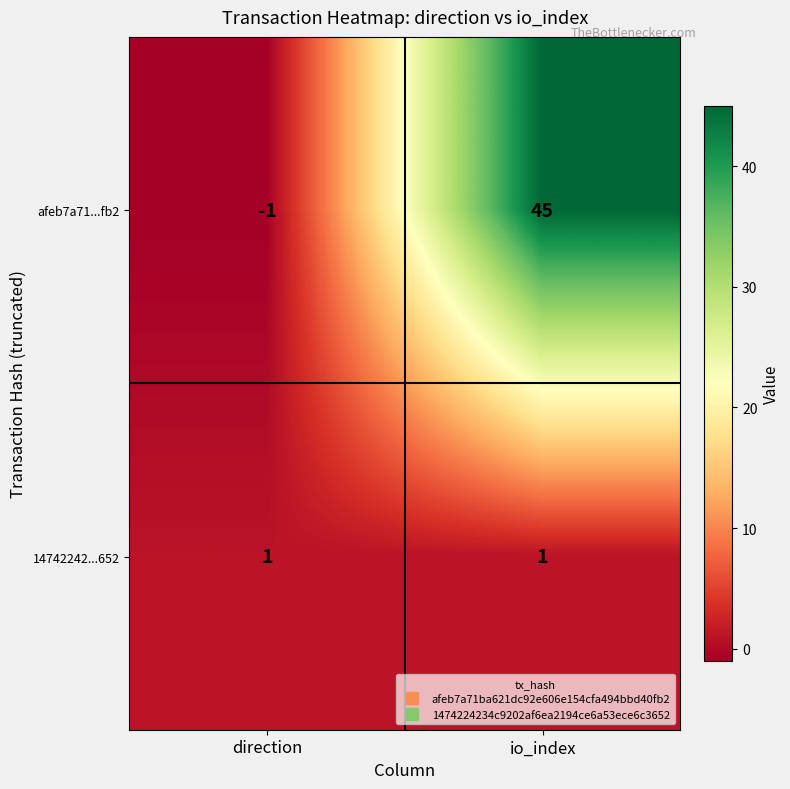

Reading right to left, transcribe all the data shown in this chart.

afeb7a71...fb2: 45	-1
14742242...652: 1	1